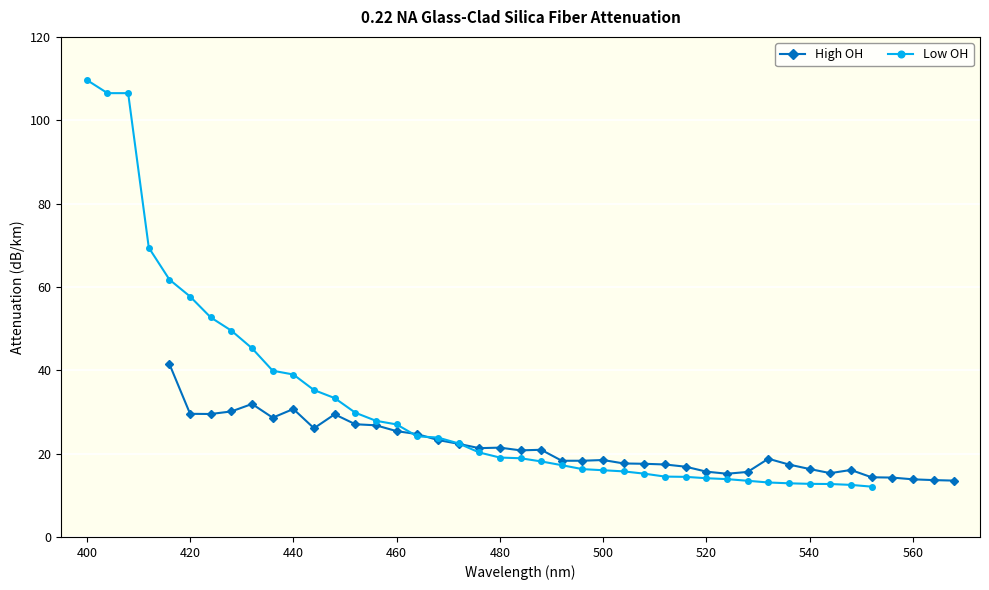

Rank the series by their maximum value, from lowest to highest.

High OH, Low OH